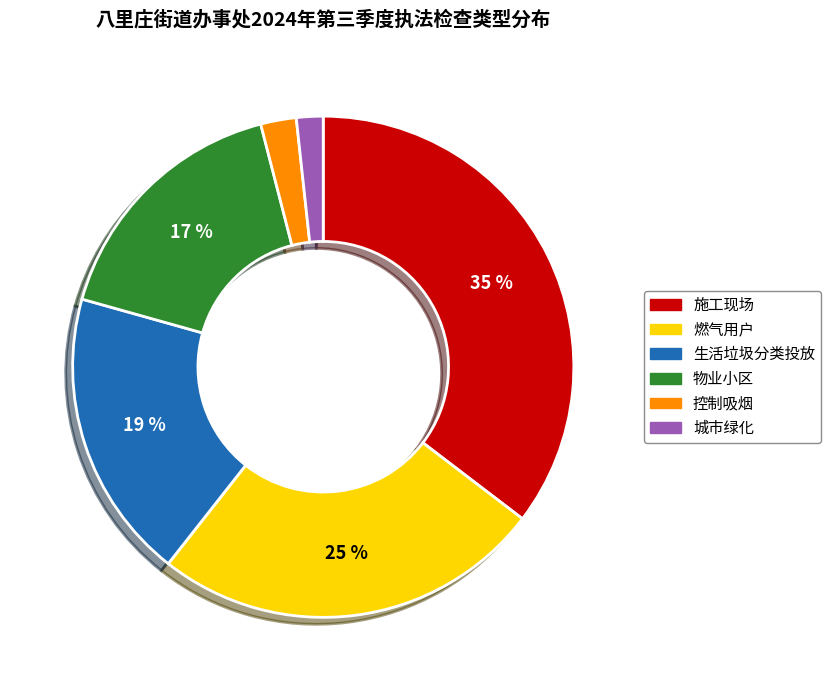

Do 城市绿化 and 生活垃圾分类投放 together represent more than half of the pie?

No